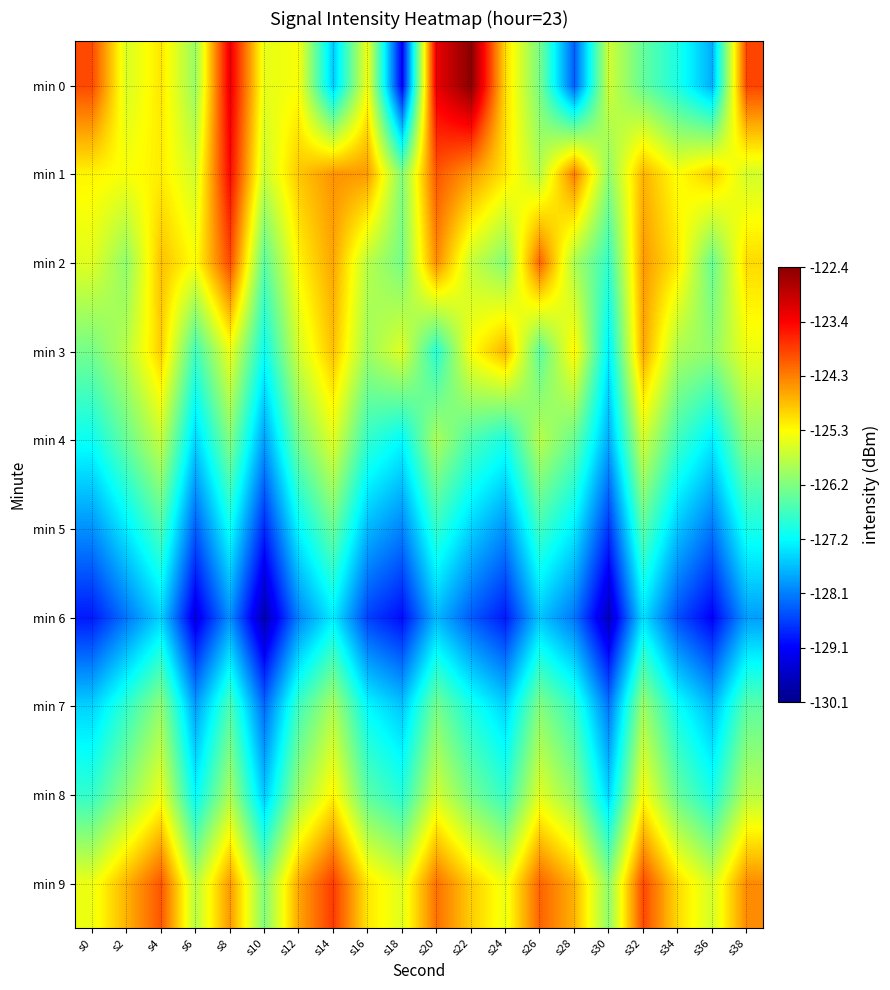

Which label corresponds to the largest value in the chart?

s22